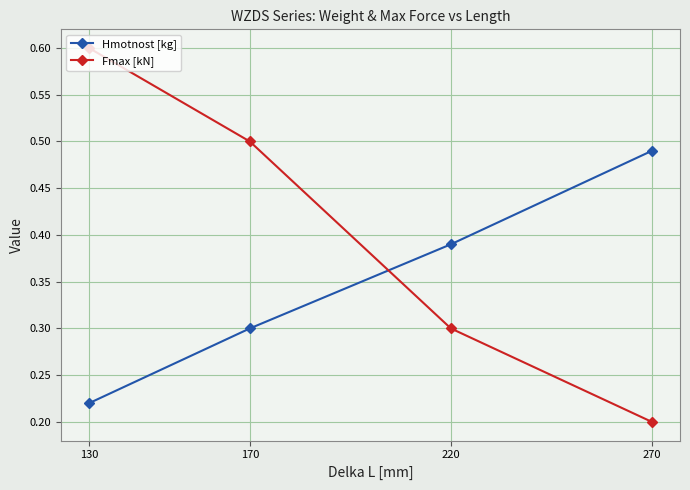

True or false: Fmax [kN] has a value of 0.1 at 270.

False